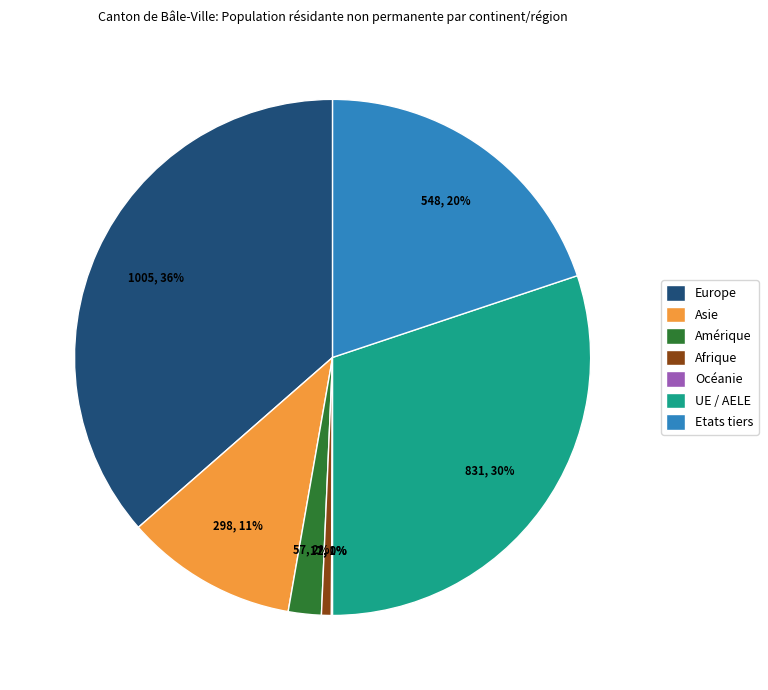

Which category has the biggest portion of the pie?

Europe